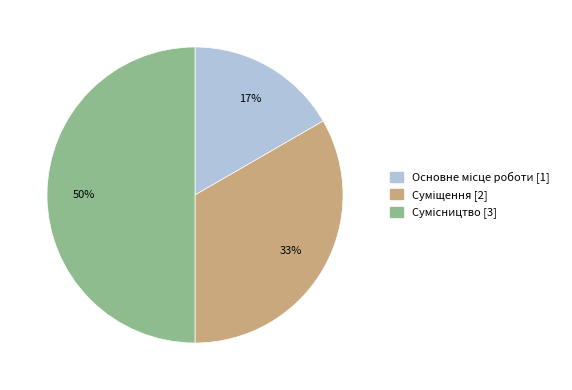

How many slices are in this pie chart?

3